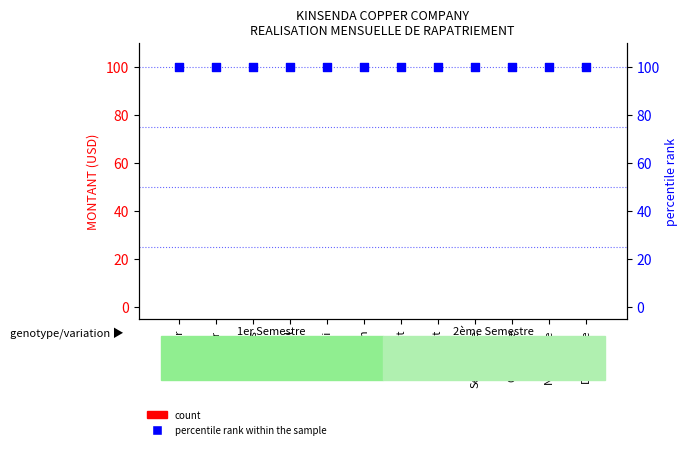

Which series contains the lowest Y value?

count